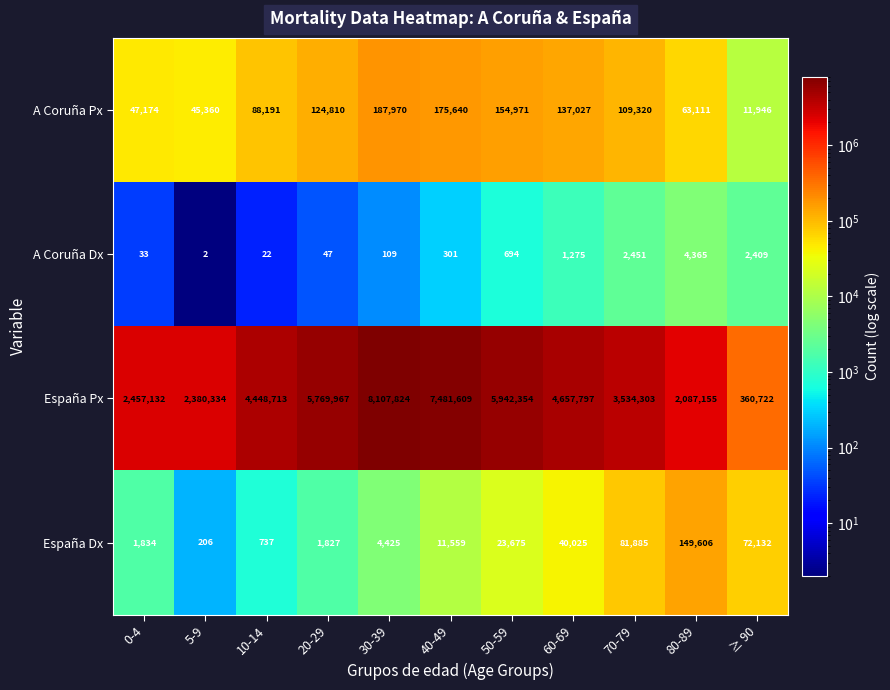

Is it true that España Dx equals 81885 at 70-79?

True